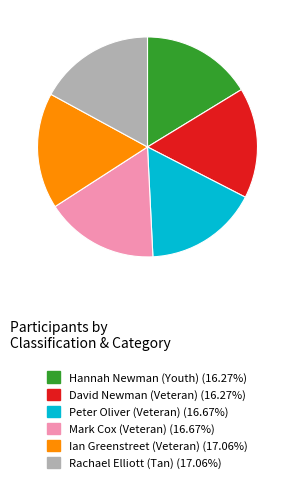

Approximately how many times larger is the value at Peter Oliver (Veteran) compared to Hannah Newman (Youth)?

1.0